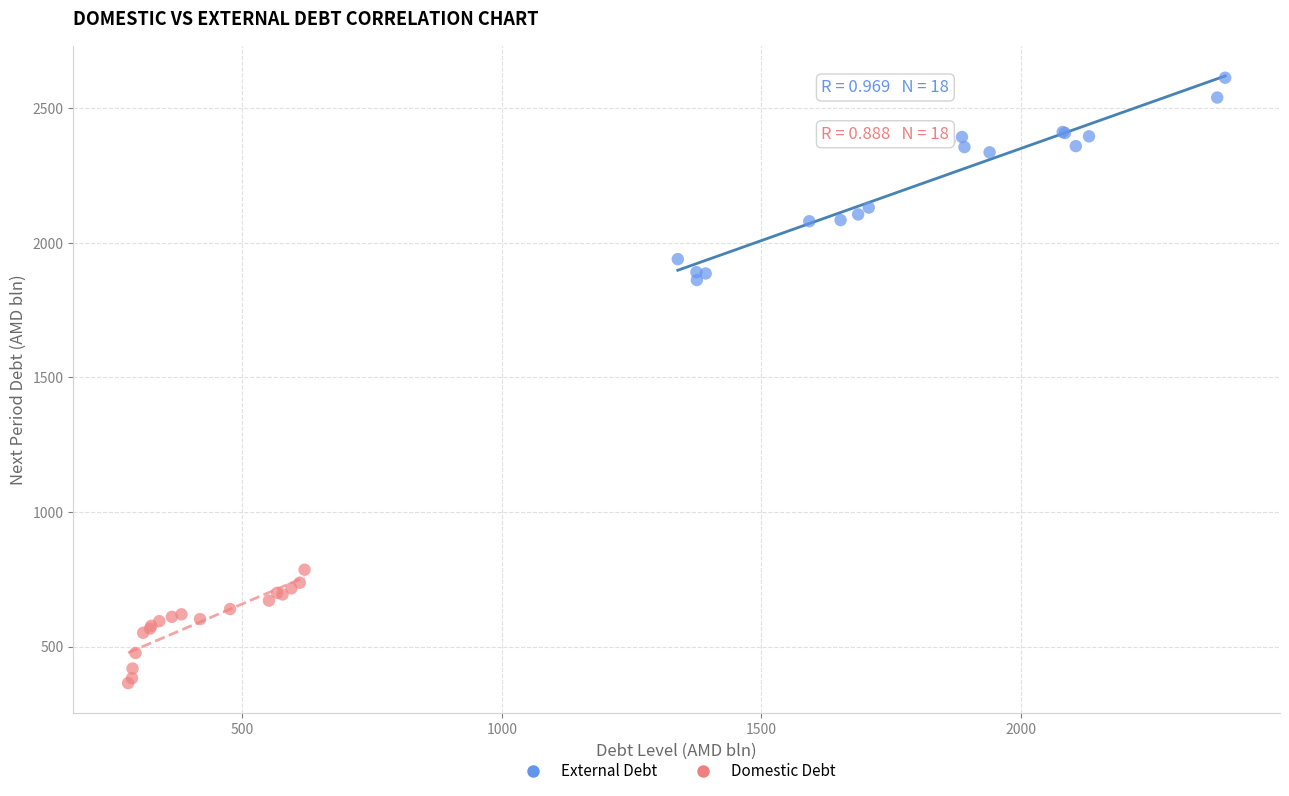

Which series reaches the minimum Y coordinate?

Domestic Debt